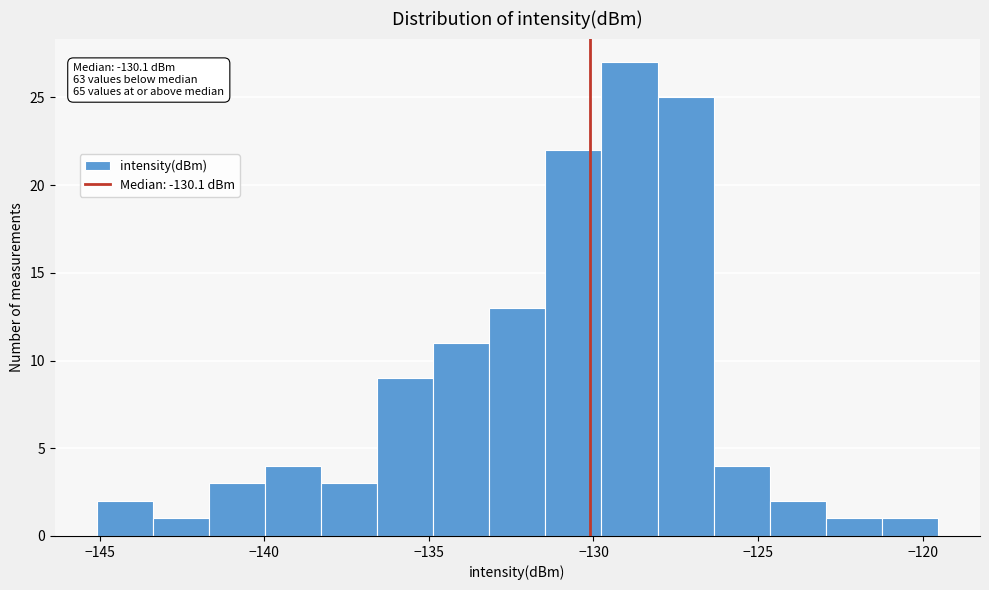

Read against the x-axis, roughly where is the centre of the tallest bar?

-129.0